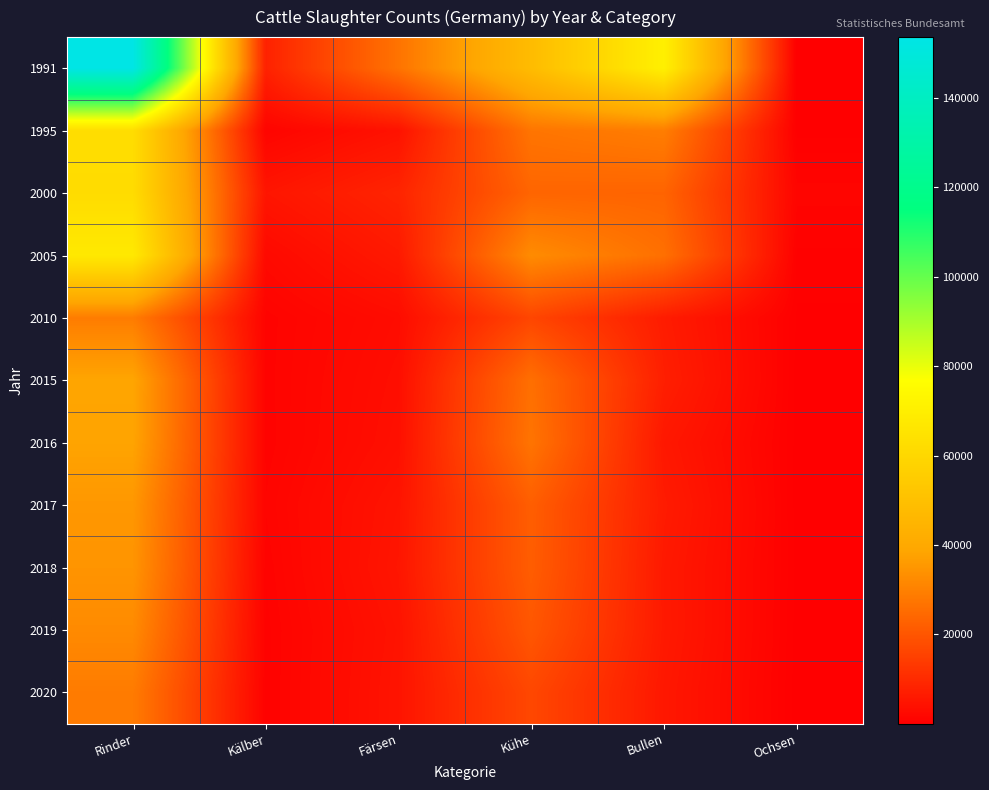

At how many categories does at least one series exceed 114989?

1